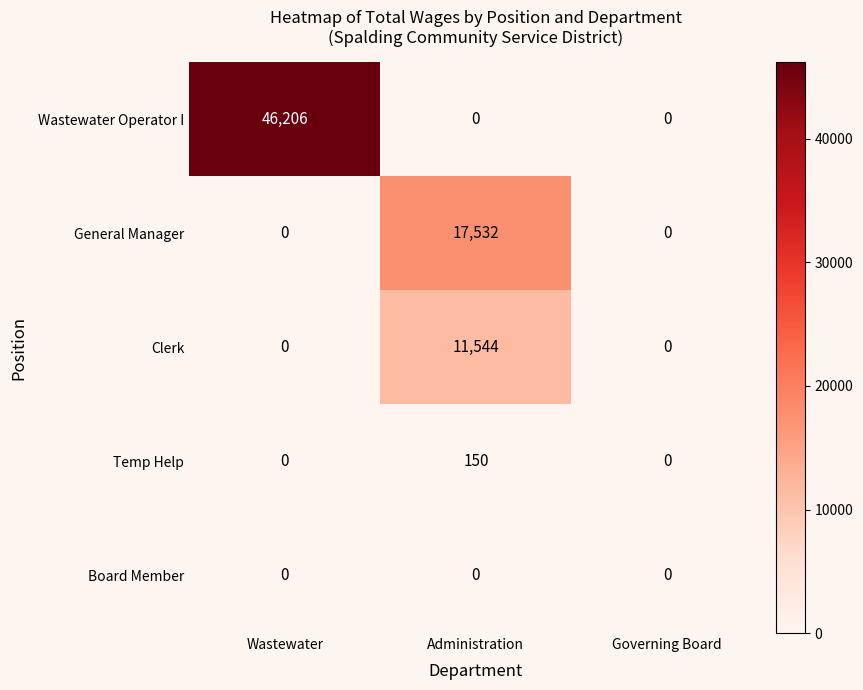

Which series changed the most between Wastewater and Governing Board?

Wastewater Operator I